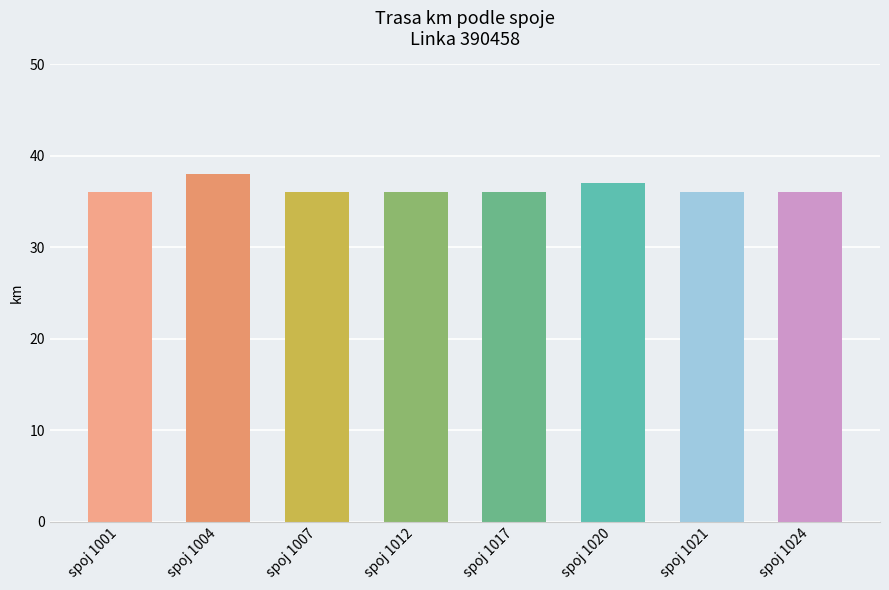

Are the bars horizontal?

No